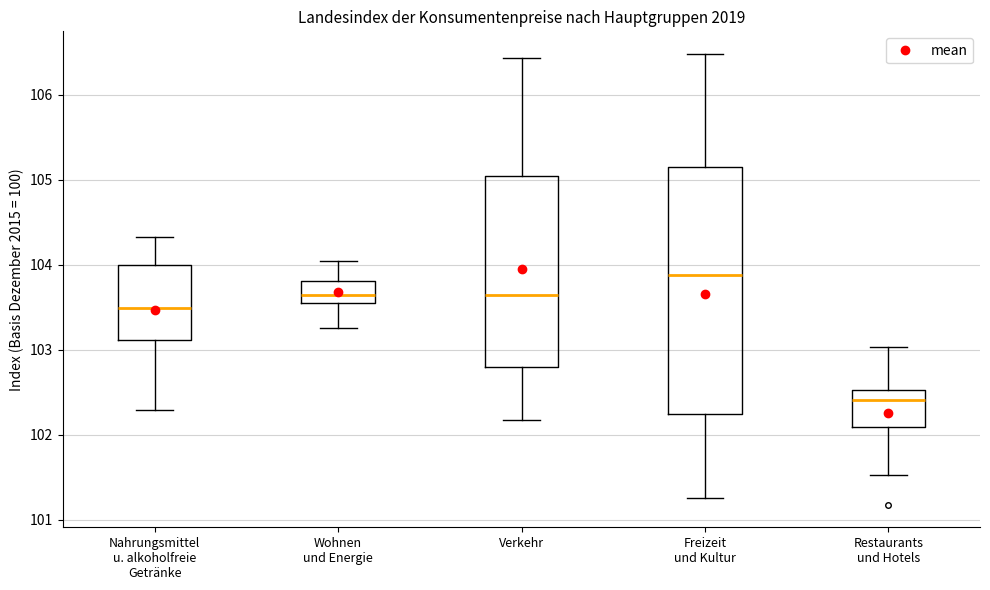

Which box has the highest median line?

Freizeit und Kultur